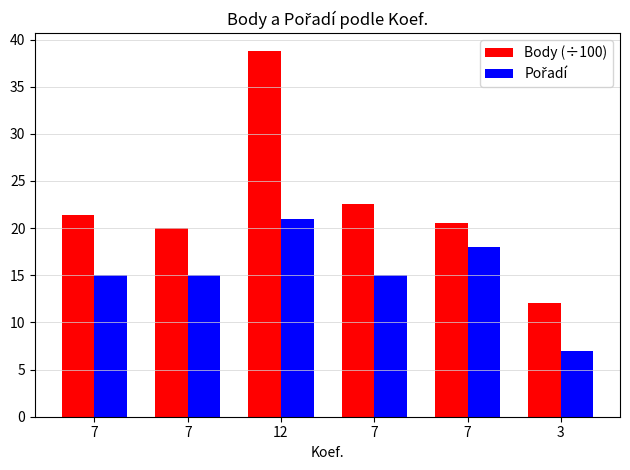

Read the Body (÷100) value at 7.

21.4